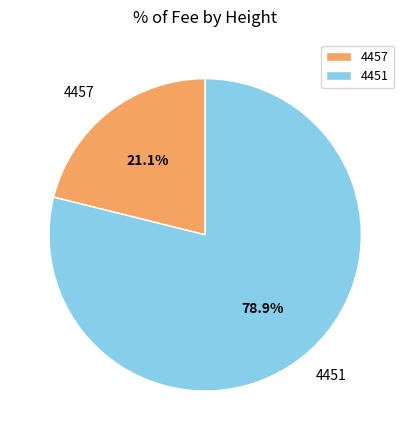

The 4457 slice represents 15% of the pie. True or false?

False